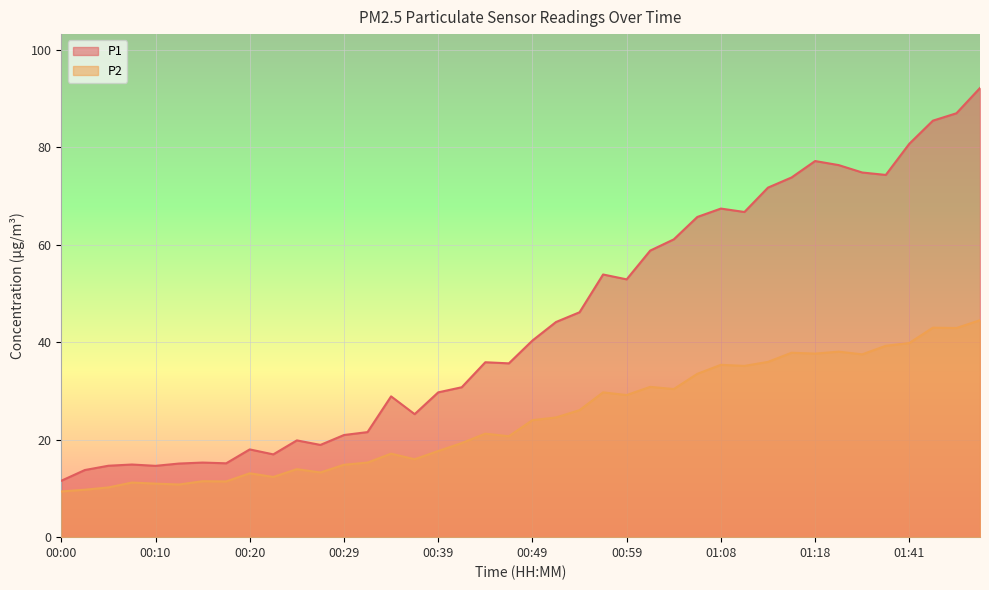

True or false: P2 and P1 cross at least once.

False